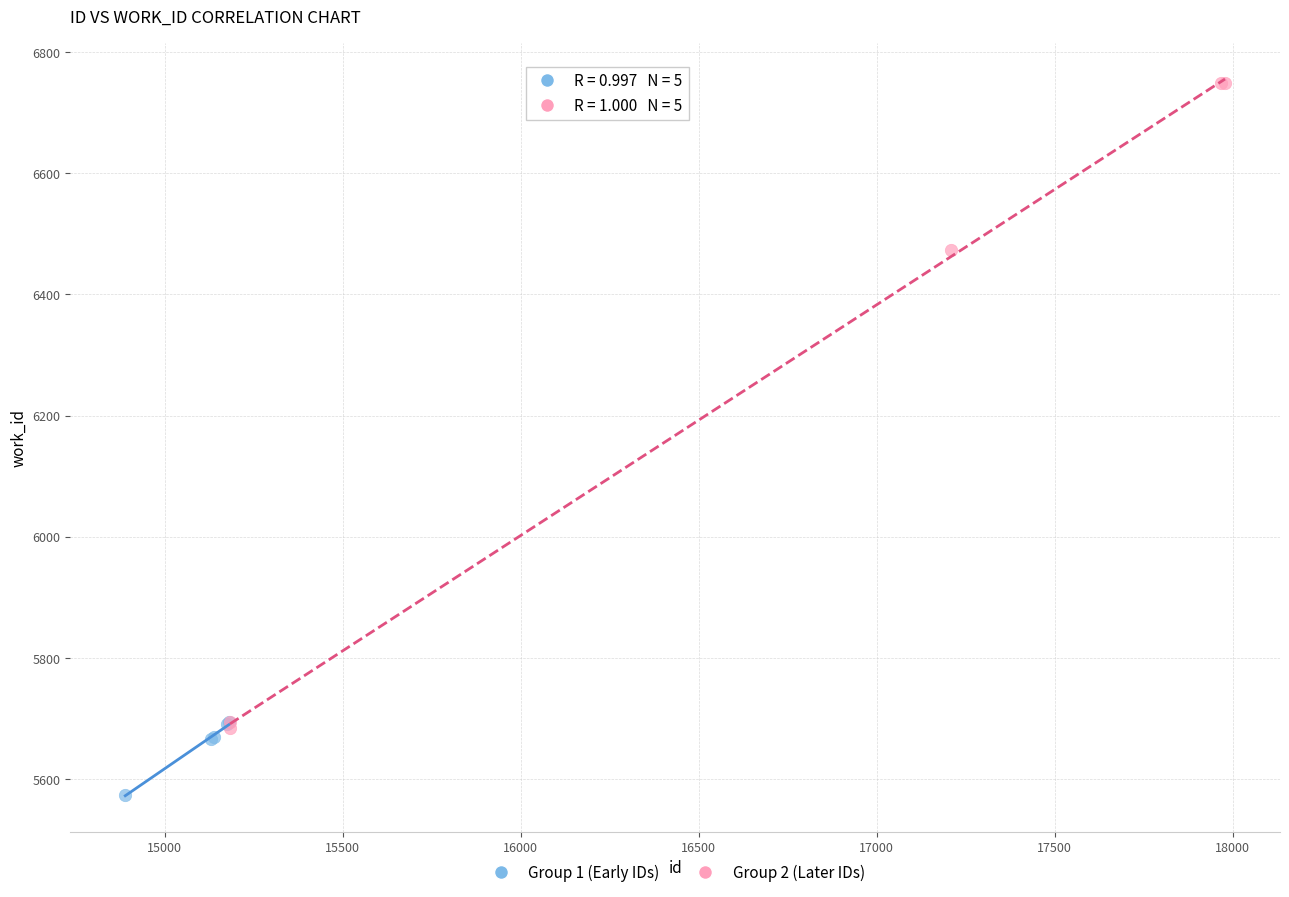

Which series reaches the minimum Y coordinate?

Group 1 (Early IDs)